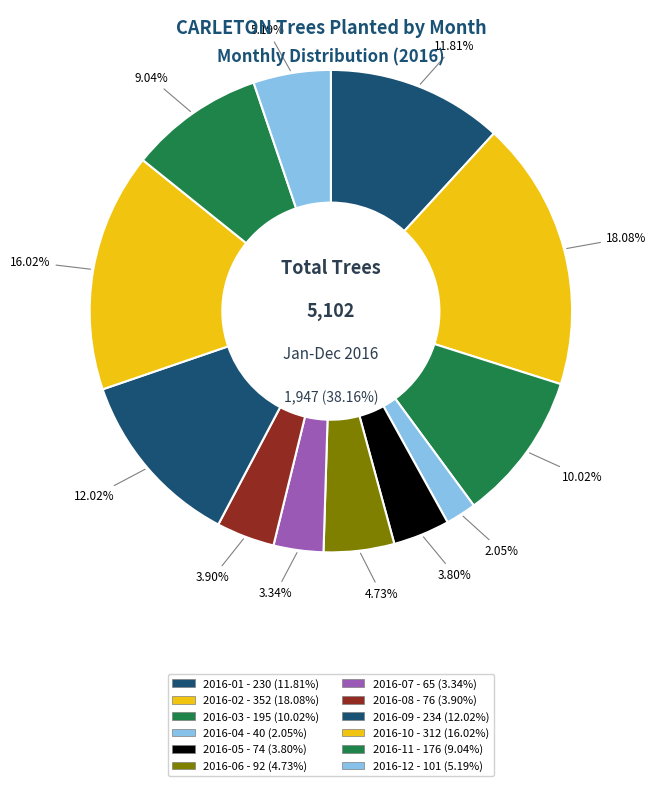

What is the total percentage of 2016-02 and 2016-10?

34.1%